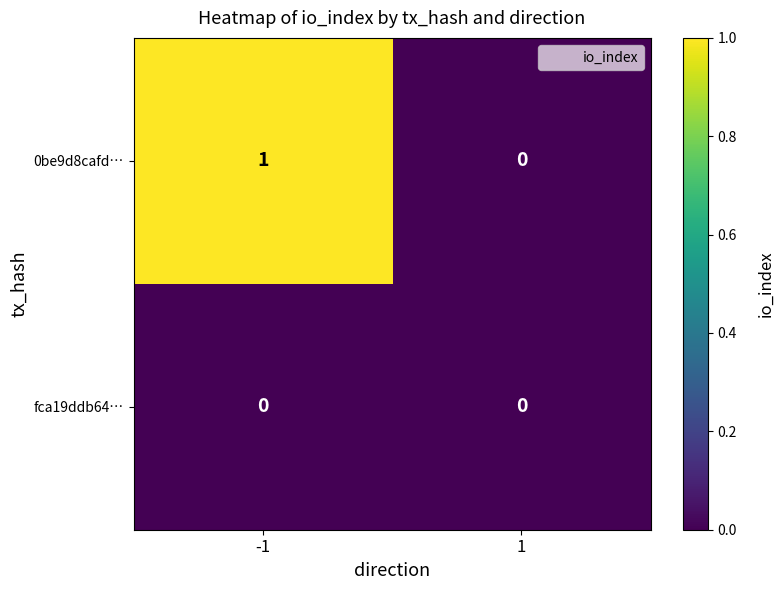

List the series in order of their overall mean, lowest first.

fca19ddb64…, 0be9d8cafd…